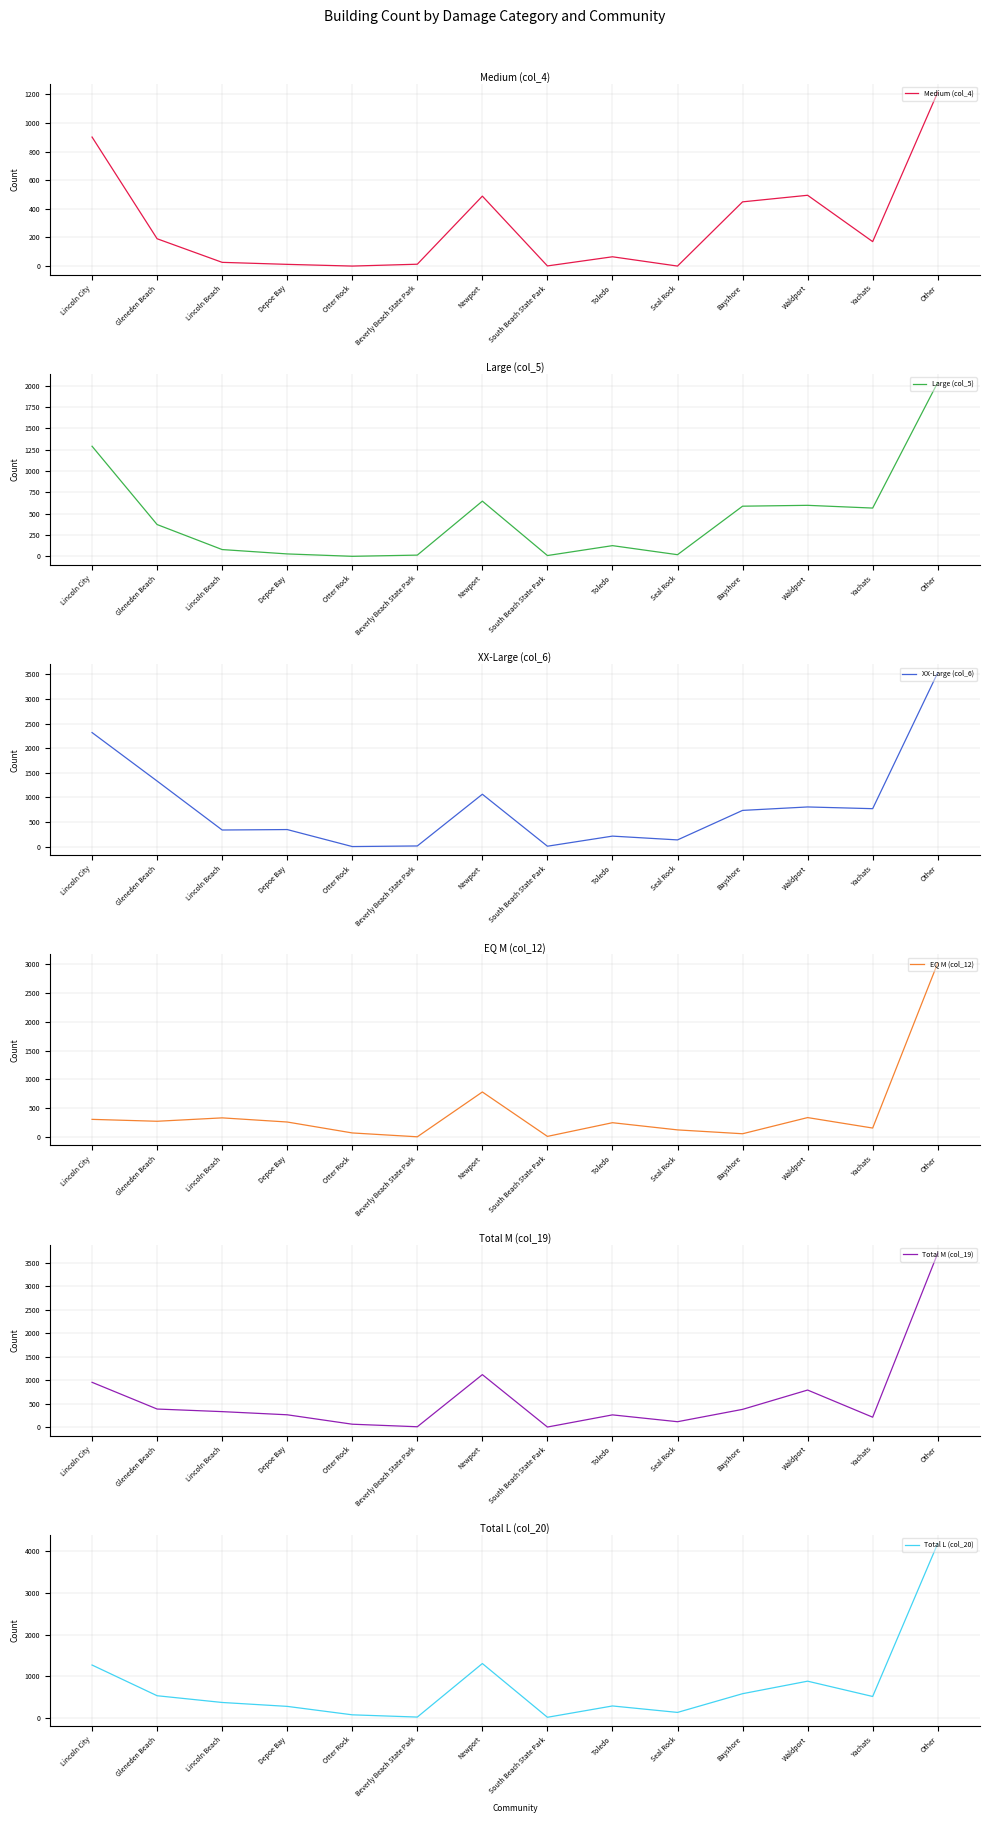

Rank the series by their maximum value, from lowest to highest.

Medium (col_4), Large (col_5), EQ M (col_12), XX-Large (col_6), Total M (col_19), Total L (col_20)